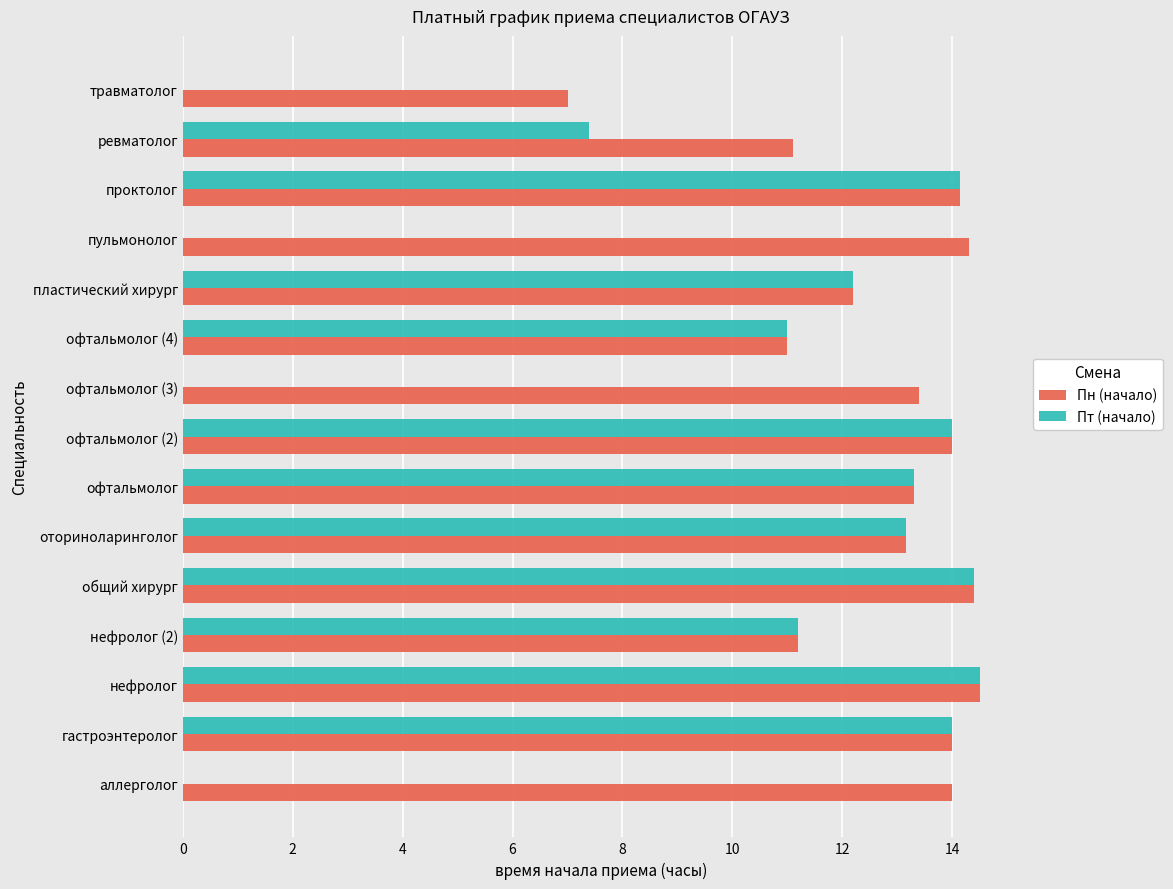

What is the sum of the Пн (начало) values at офтальмолог (3) and нефролог (2)?

24.6